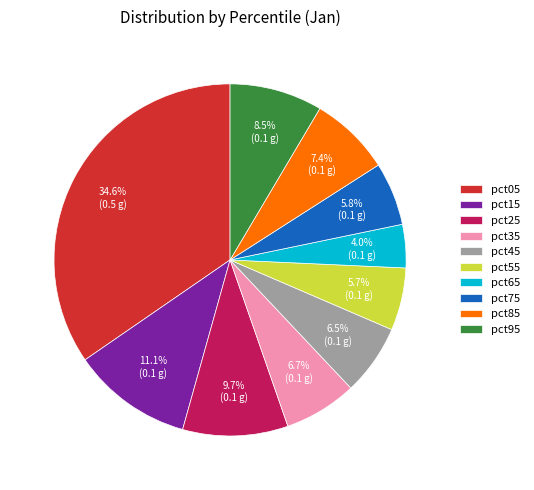

How many slices are in this pie chart?

10